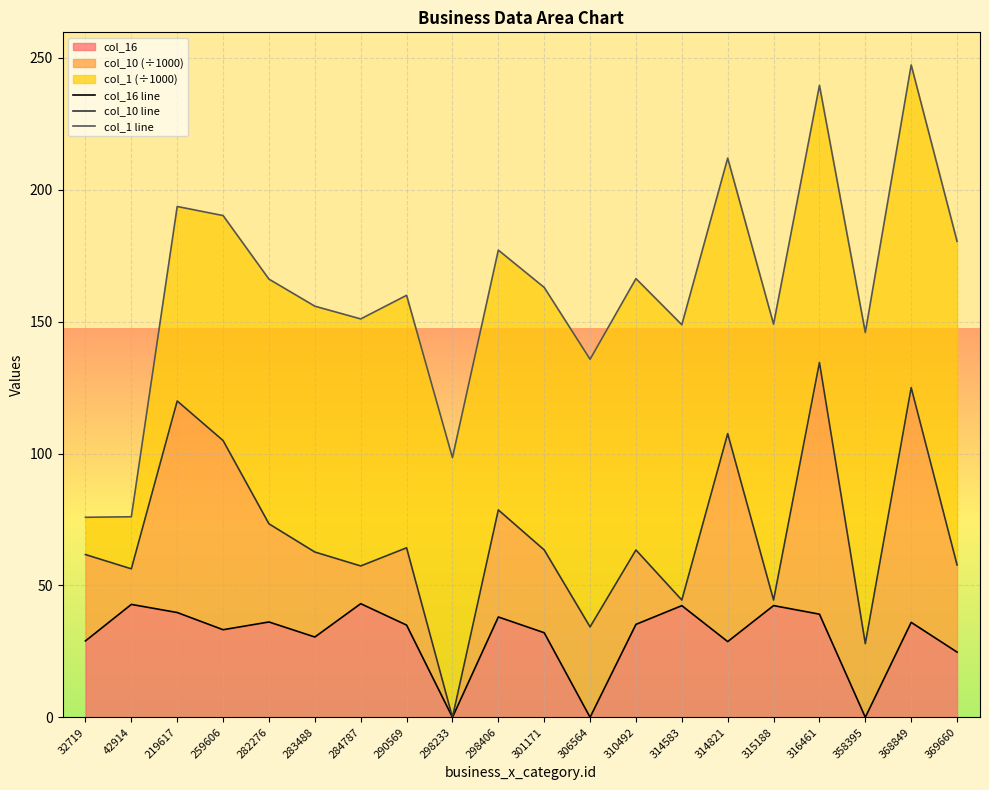

What is the value of the col_16 line point at the 19th from the left?

36.0